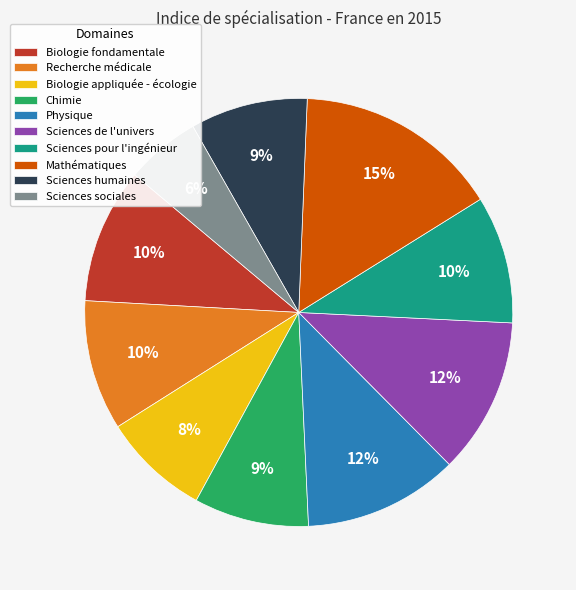

True or false: Biologie fondamentale accounts for 1% of the total.

False